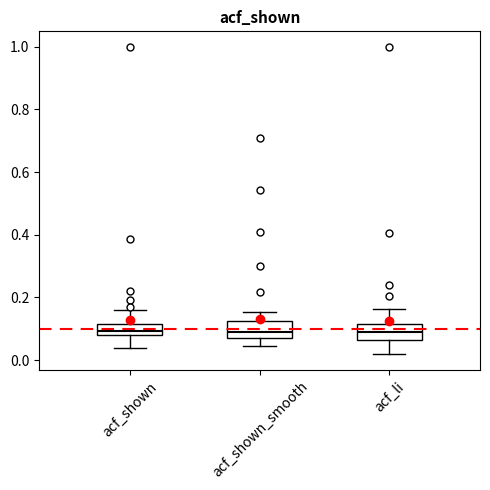

Reading left to right, transcribe this box plot: for each box, give where its median line is, the range the box spans, and where its two whiskers end, as read against the y-axis. The values are not printed on the chart, so give them approximately, as read against the axis.

acf_shown: median 0.10, box 0.08 to 0.12, whiskers 0.04 to 0.16
acf_shown_smooth: median 0.08 (just above the box's lower edge), box 0.08 to 0.12, whiskers 0.04 to 0.16
acf_li: median 0.08, box 0.06 to 0.12, whiskers 0.02 to 0.16